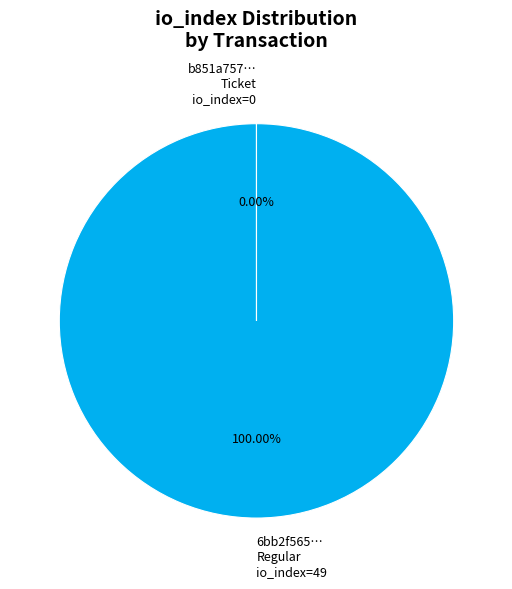

Is there a majority slice in this chart?

Yes